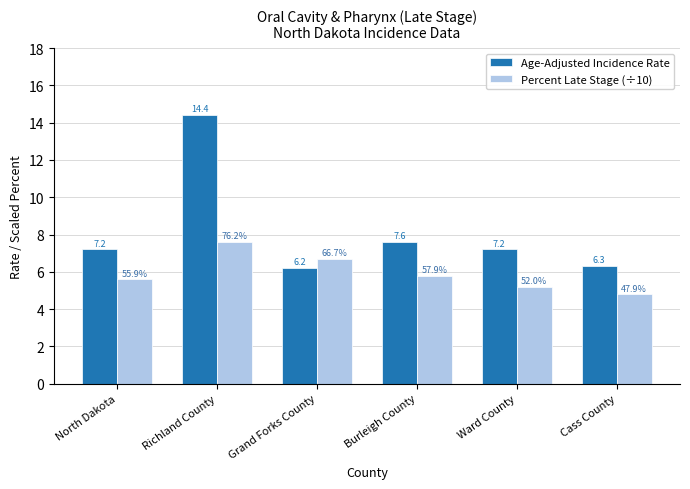

True or false: Age-Adjusted Incidence Rate has a value of 6.2 at Grand Forks County.

True